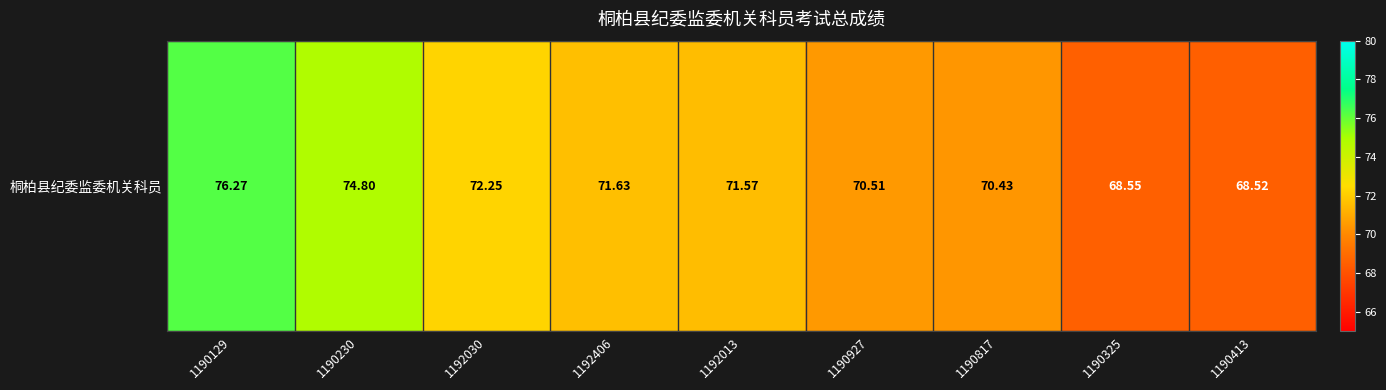

List the labels in order of value, largest first.

1190129, 1190230, 1192030, 1192406, 1192013, 1190927, 1190817, 1190325, 1190413